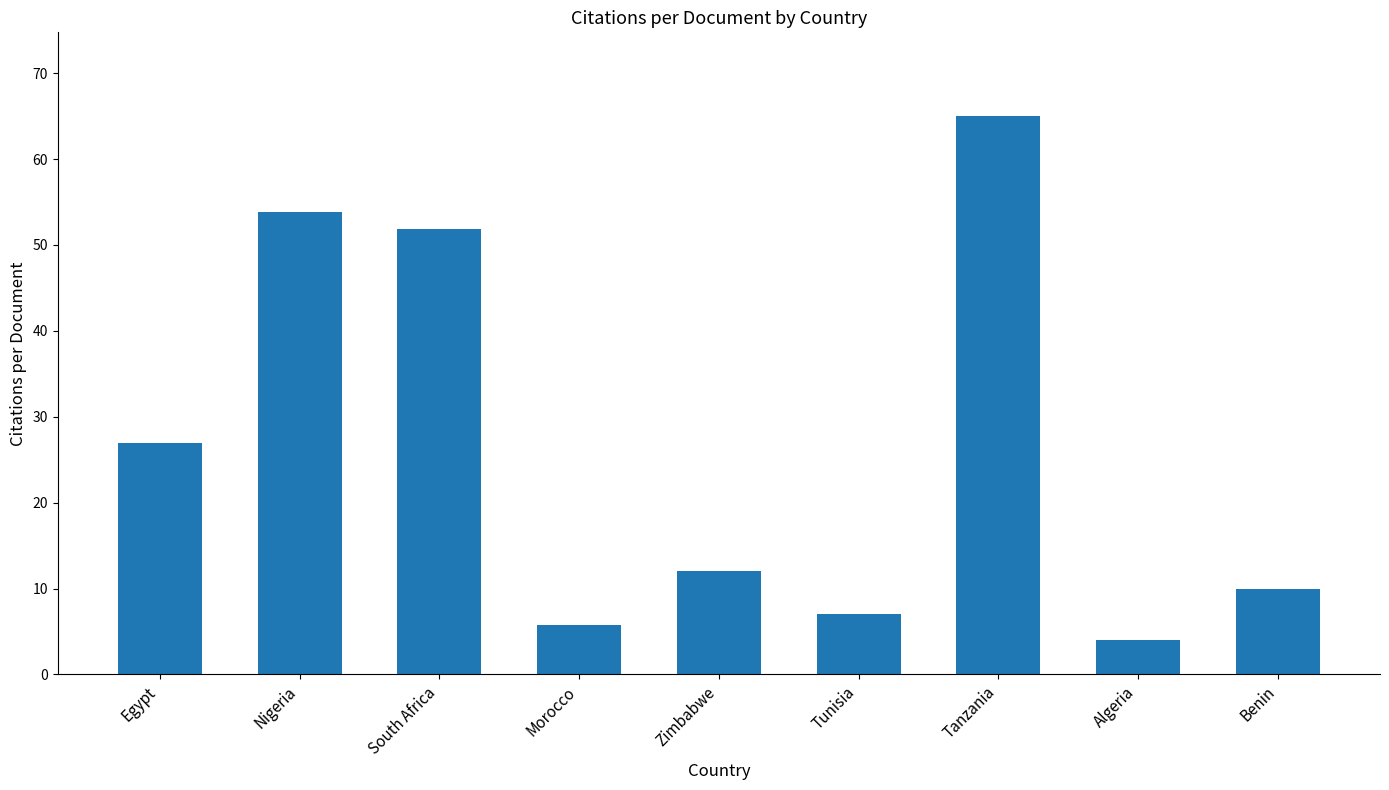

What is the ratio of the value at Morocco to the value at Tunisia?

0.8